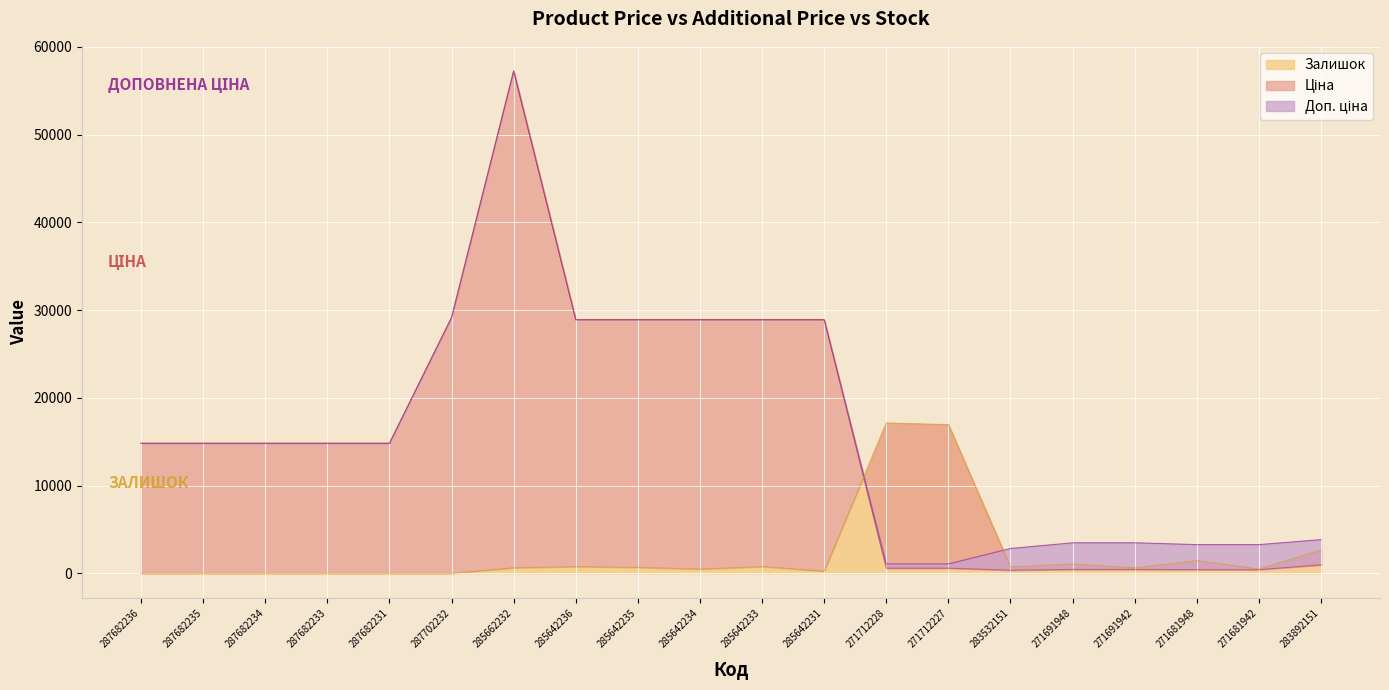

True or false: Доп. ціна and Ціна intersect in this chart.

False